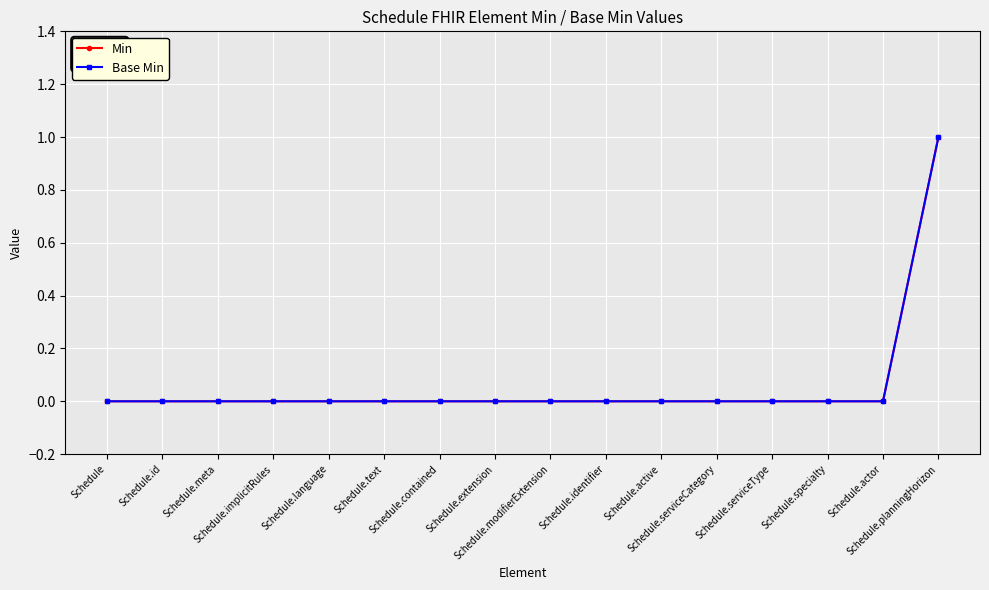

How many values in Base Min are above zero?

1